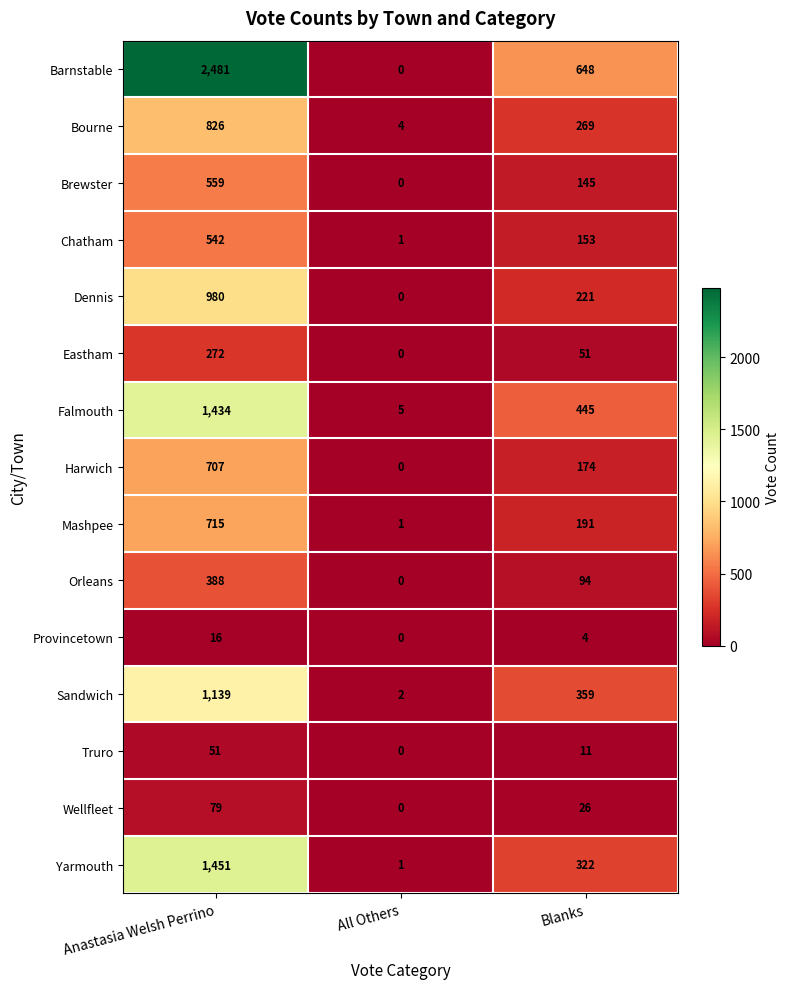

What is the difference between the Truro values at Blanks and All Others?

11